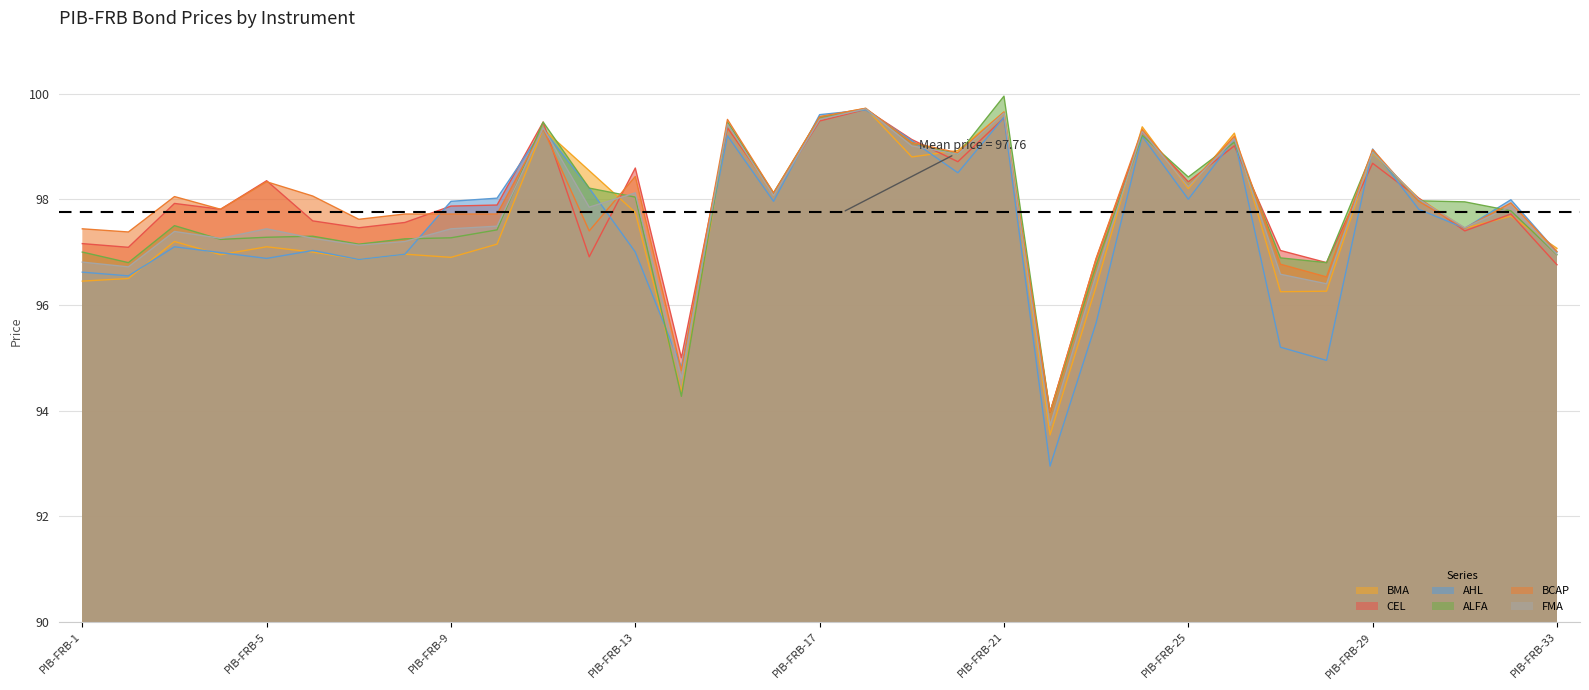

How many intersections are there between CEL and AHL?

13